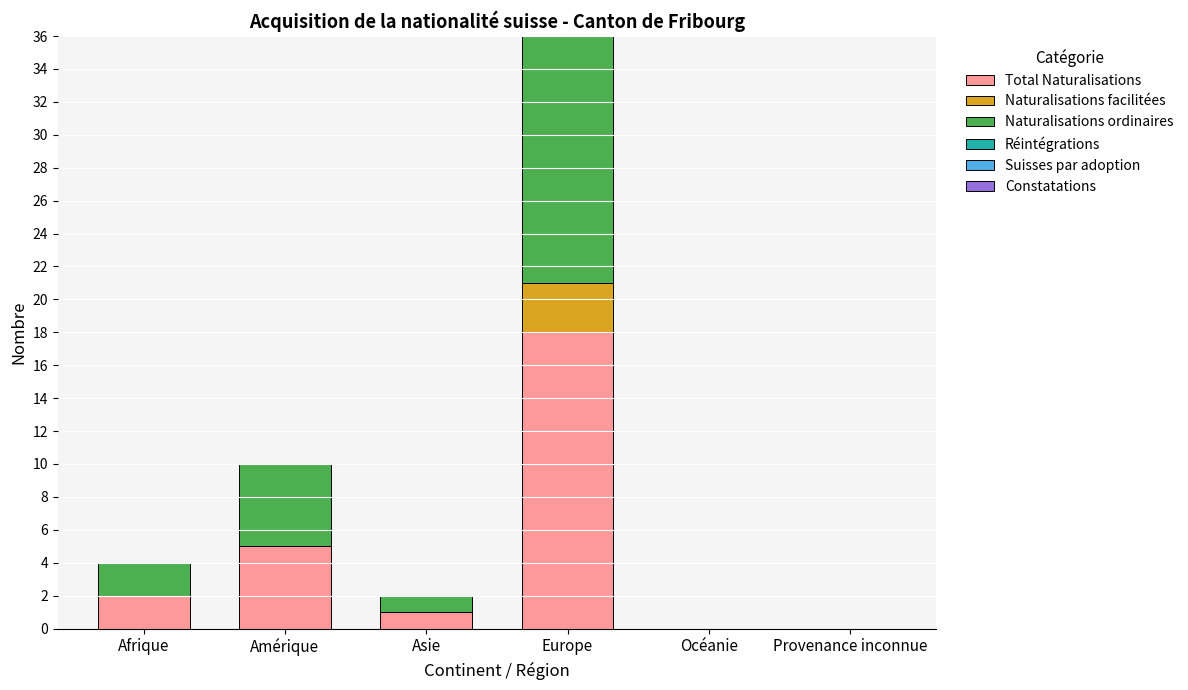

What value does the Total Naturalisations series have at Europe?

18